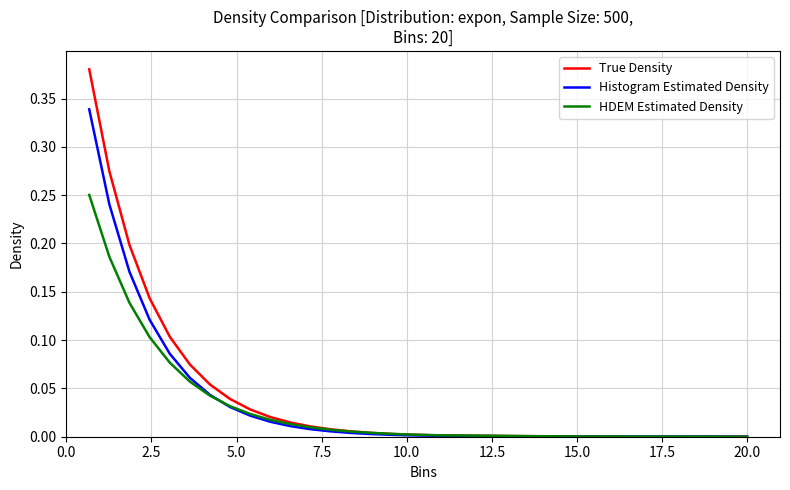

Which series has the widest spread of values?

True Density